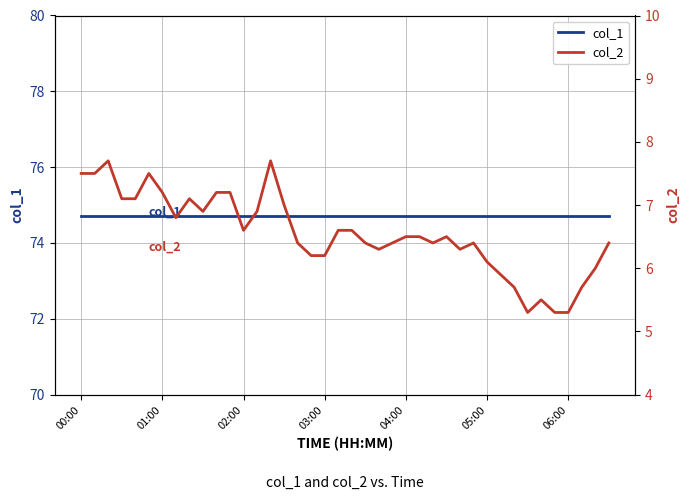

What is the total value across all series at 06:00?

80.0